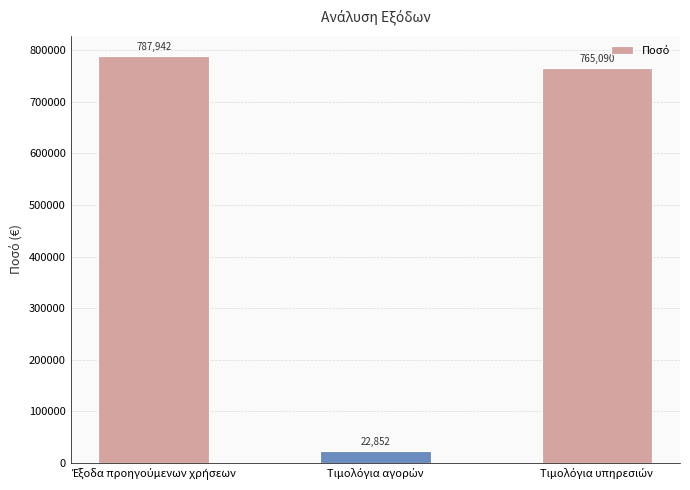

What is the minimum value shown in the chart?

22852.0